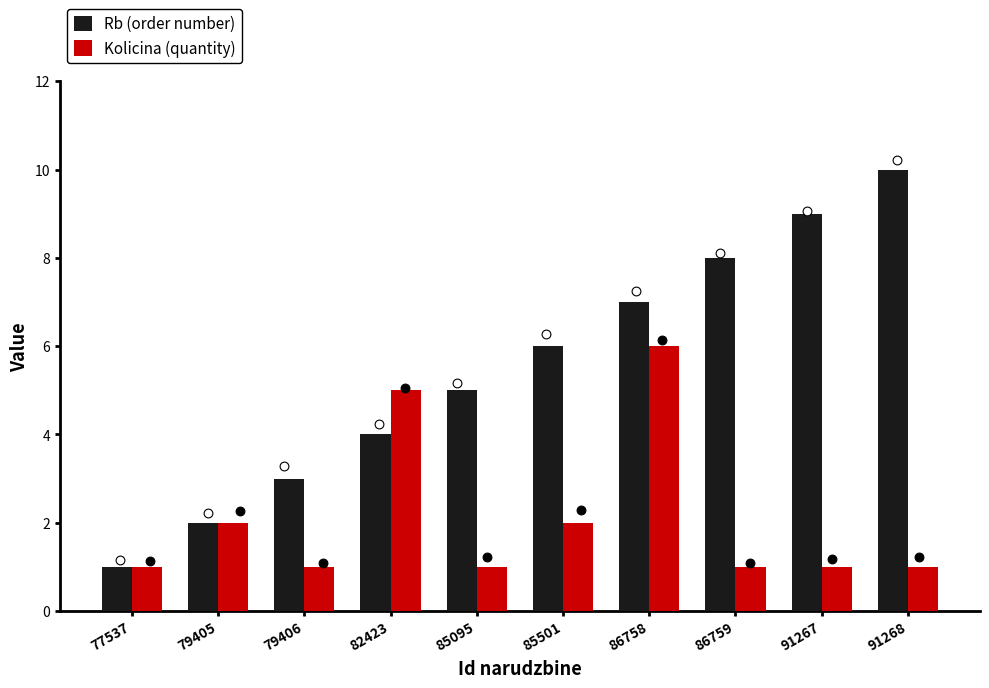

What is the total value across all series at 85501?

8